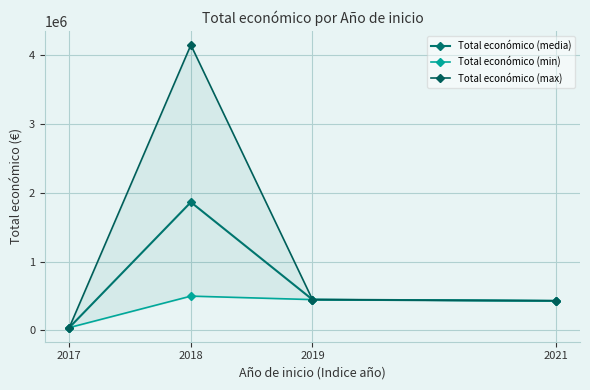

Between 2021 and 2017, which is larger?

2021